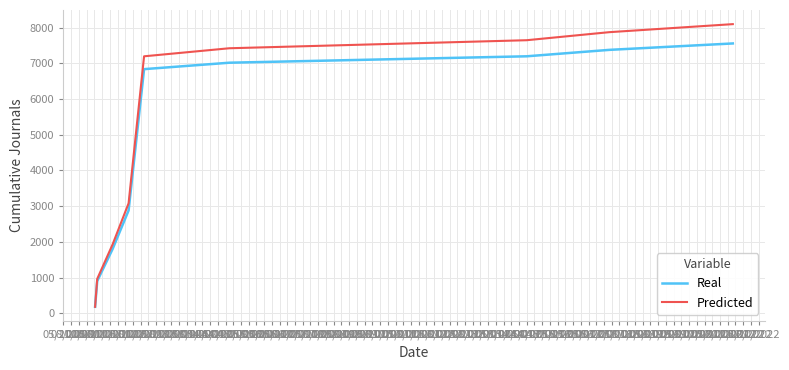

How many lines are shown in the chart?

2